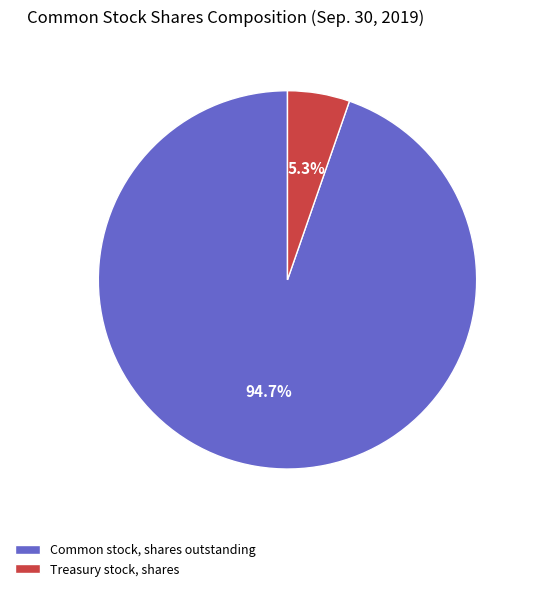

To the nearest percent, what is the difference between the largest and smallest slice percentages?

89%